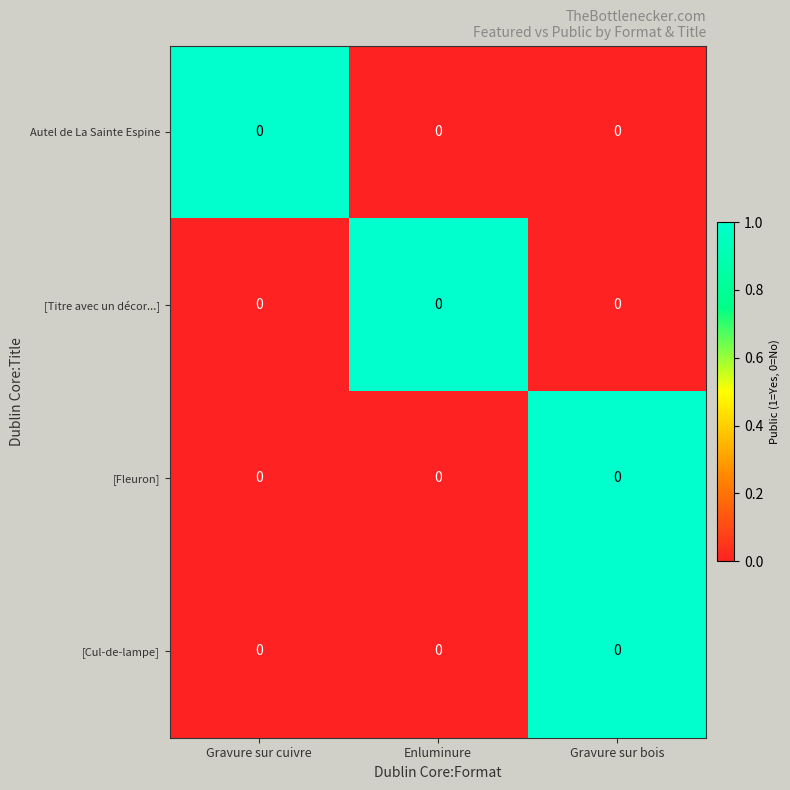

Is it true that [Titre avec un décor...] equals 0 at Gravure sur bois?

True